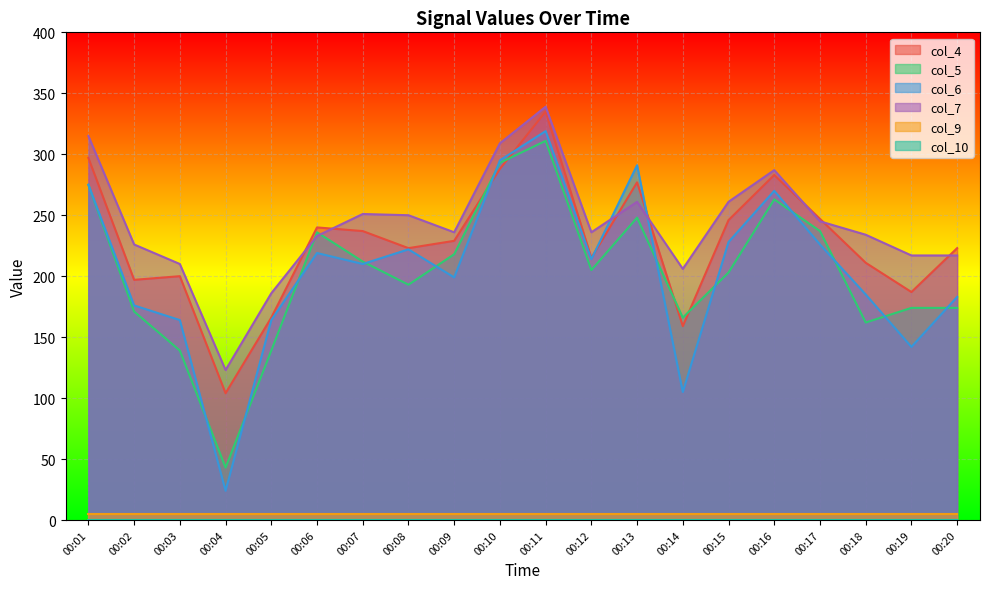

The col_5 series shows 205 at 00:12. True or false?

True